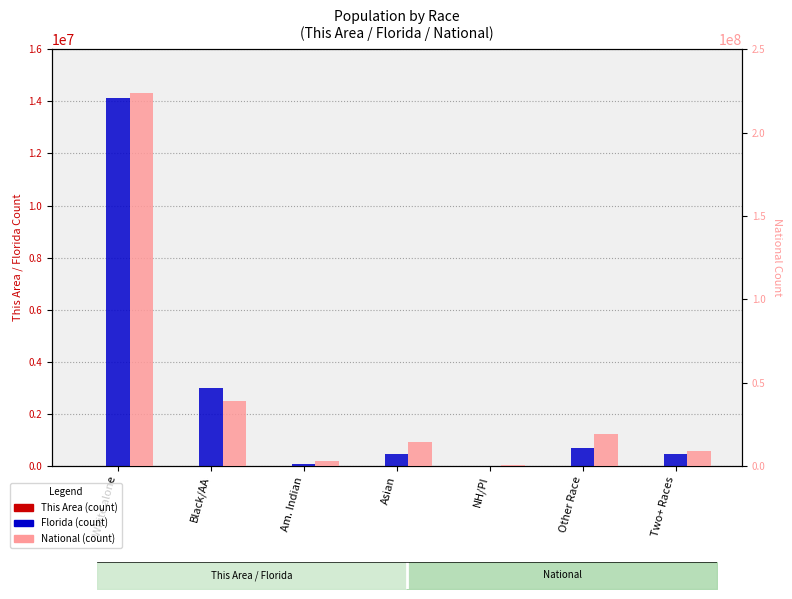

At which category is the sum across all series the highest?

White alone